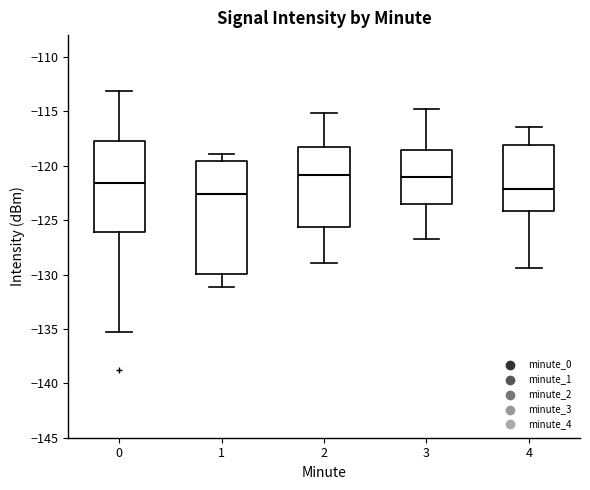

Reading left to right, transcribe this box plot: for each box, give where its median line is, the range the box spans, and where its two whiskers end, as read against the y-axis. The values are not printed on the chart, so give them approximately, as read against the axis.

0: median -121.5, box -126.0 to -117.5, whiskers -135.5 to -113.0
1: median -122.5, box -130.0 to -119.5, whiskers -131.0 to -119.0
2: median -121.0, box -125.5 to -118.5, whiskers -129.0 to -115.0
3: median -121.0, box -123.5 to -118.5, whiskers -126.5 to -115.0
4: median -122.0, box -124.0 to -118.0, whiskers -129.5 to -116.5